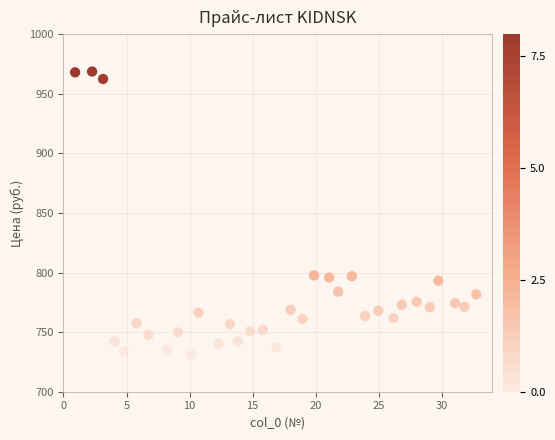

What is the range of X values (max minus min)?

31.8